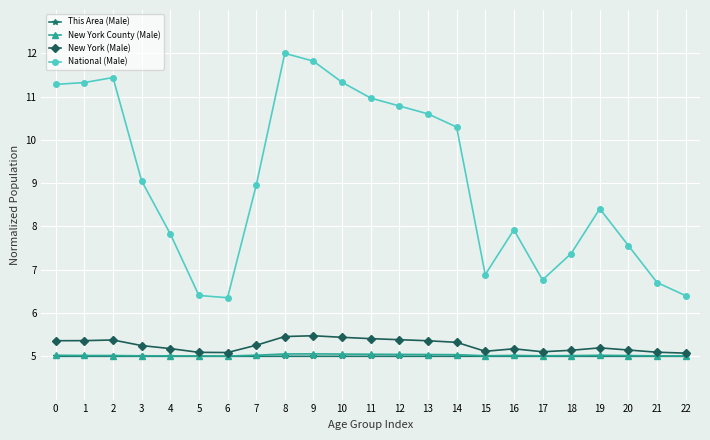

What is the spread (max minus min) of values at 17?

1.8